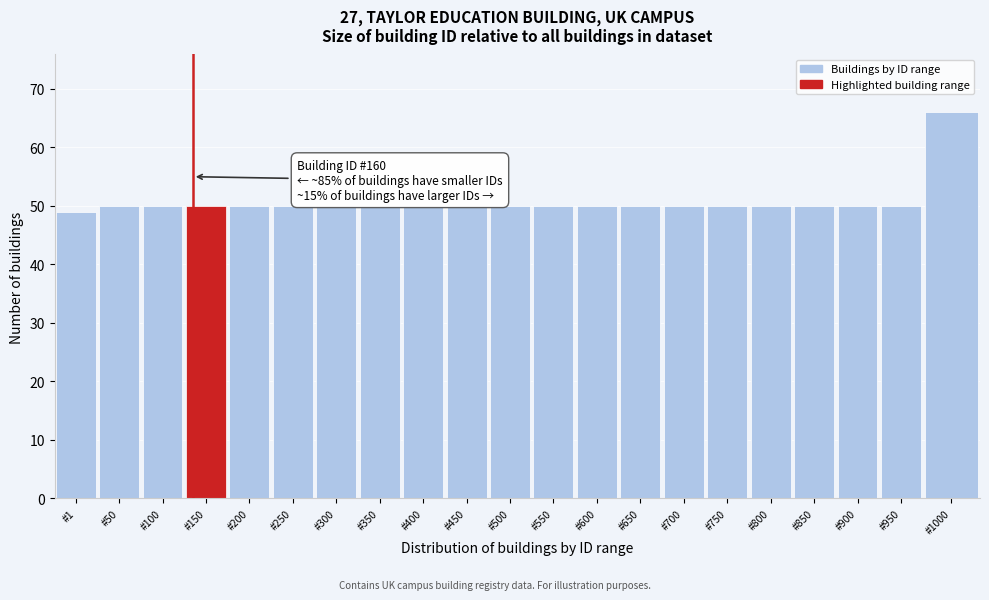

Reading left to right, transcribe all the data shown in this chart.

49	50	50	50	50	50	50	50	50	50	50	50	50	50	50	50	50	50	50	50	66